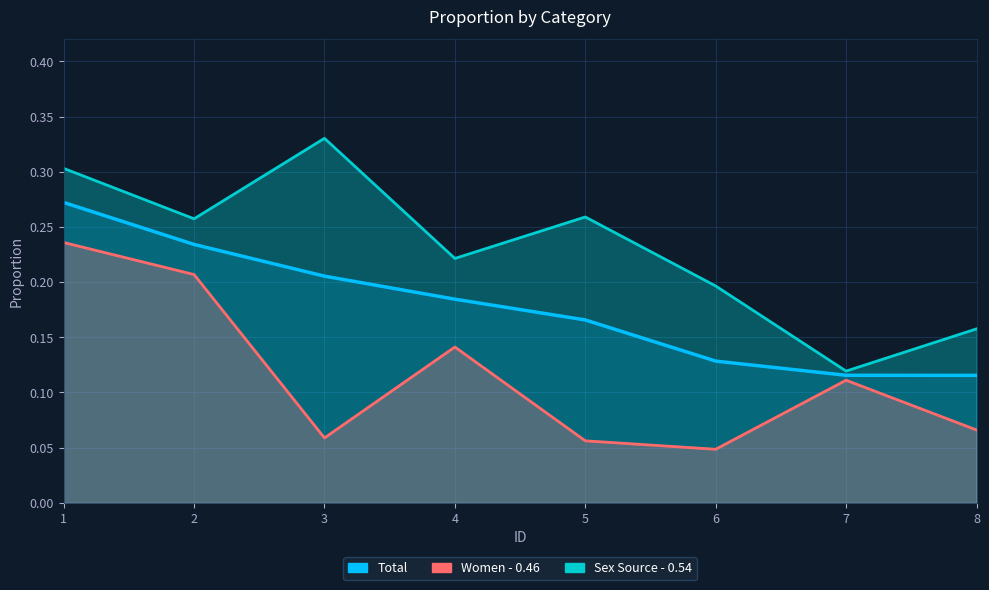

Is it true that Sex Source - 0.54 equals 0.5 at 1?

False